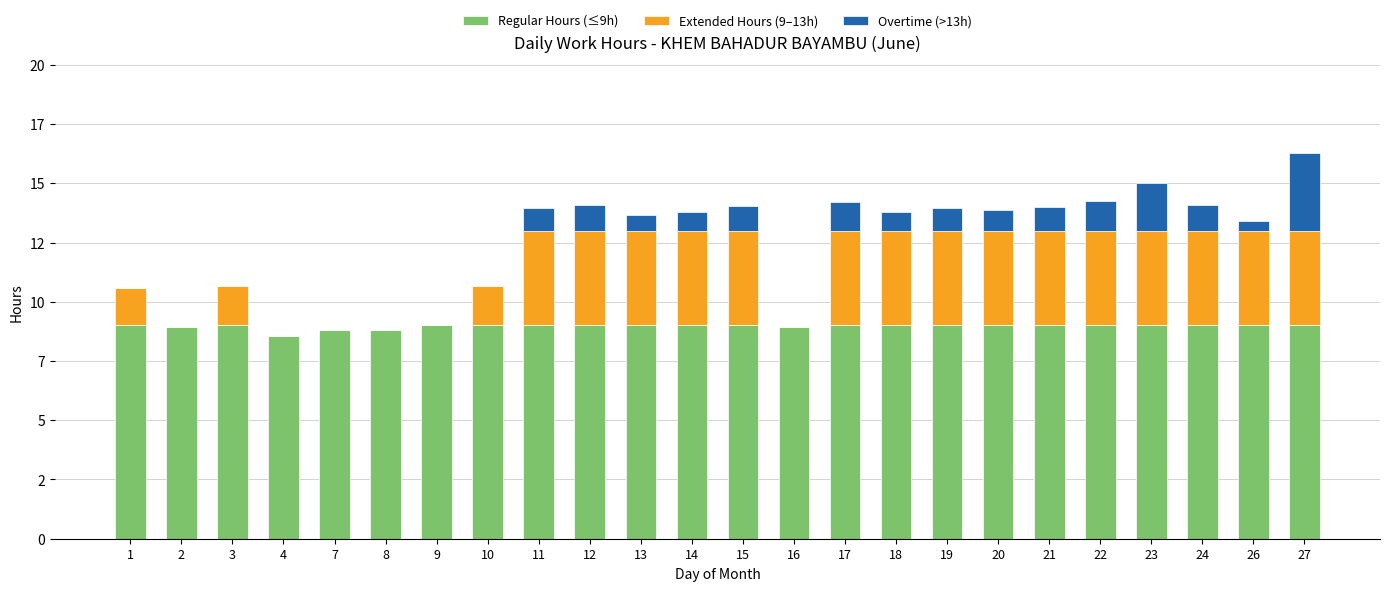

Are the bars horizontal?

No